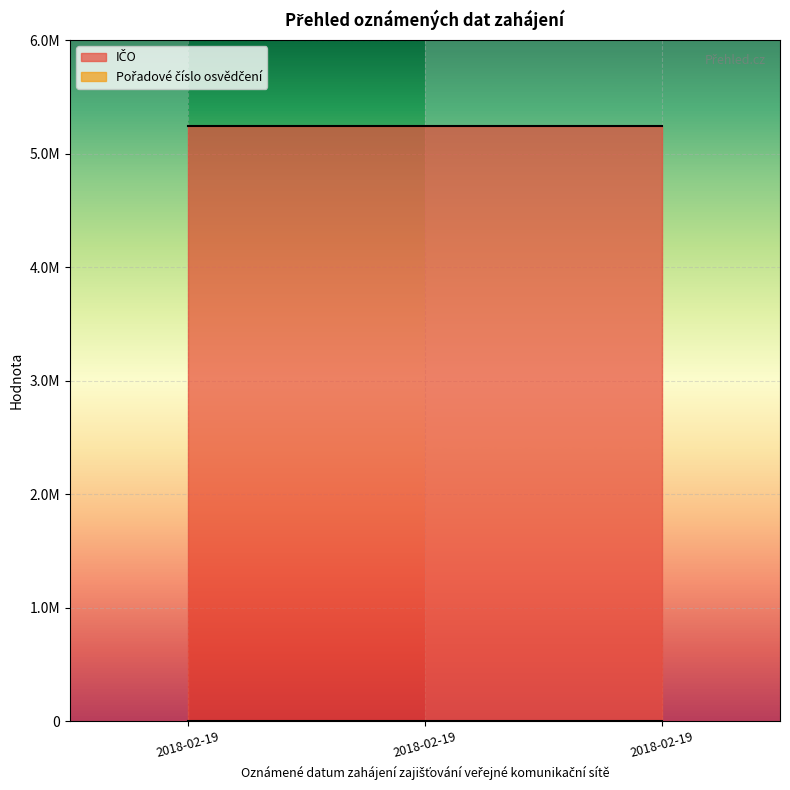

What is the spread (max minus min) of values at 2018-02-19?

5235695